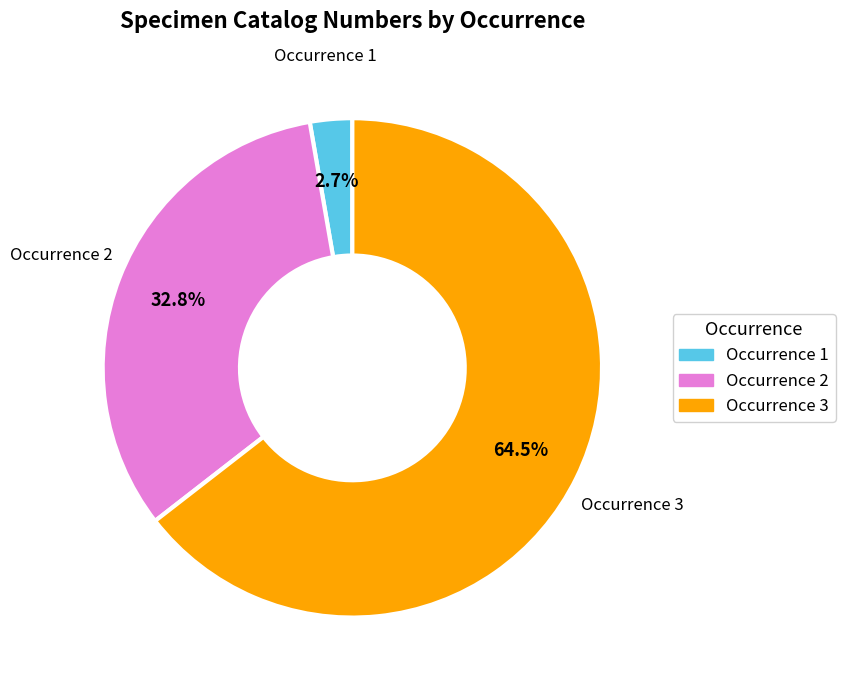

Is there a majority slice in this chart?

Yes